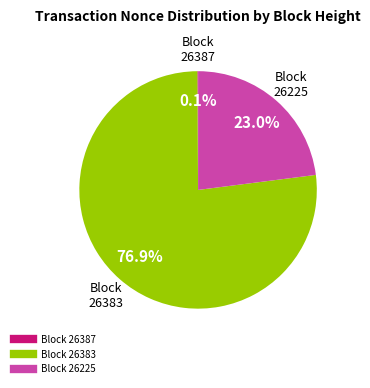

Is there any slice that represents more than half of the pie?

Yes